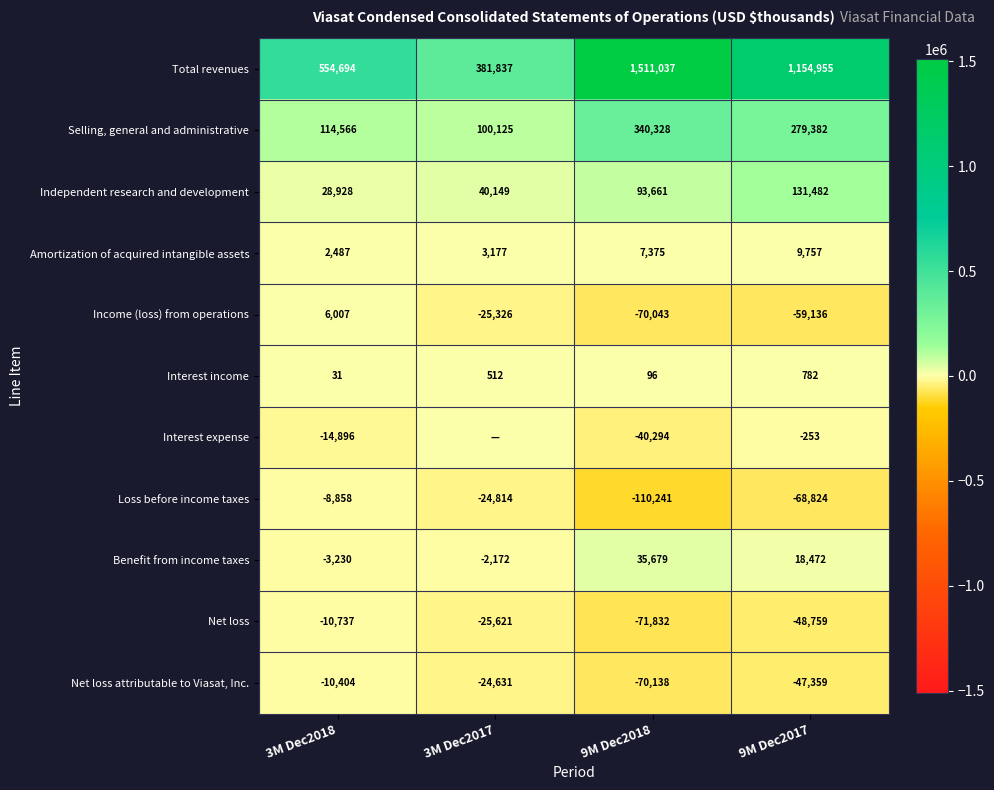

The Amortization of acquired intangible assets series shows 804 at 3M Dec2017. True or false?

False